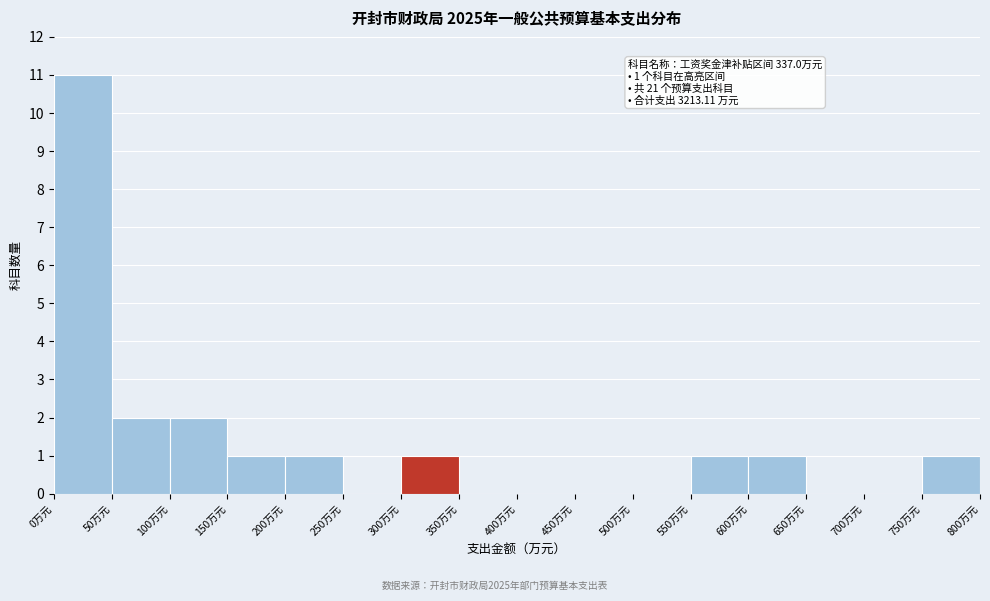

Over which range of the x-axis is the bar tallest?

0 to 50